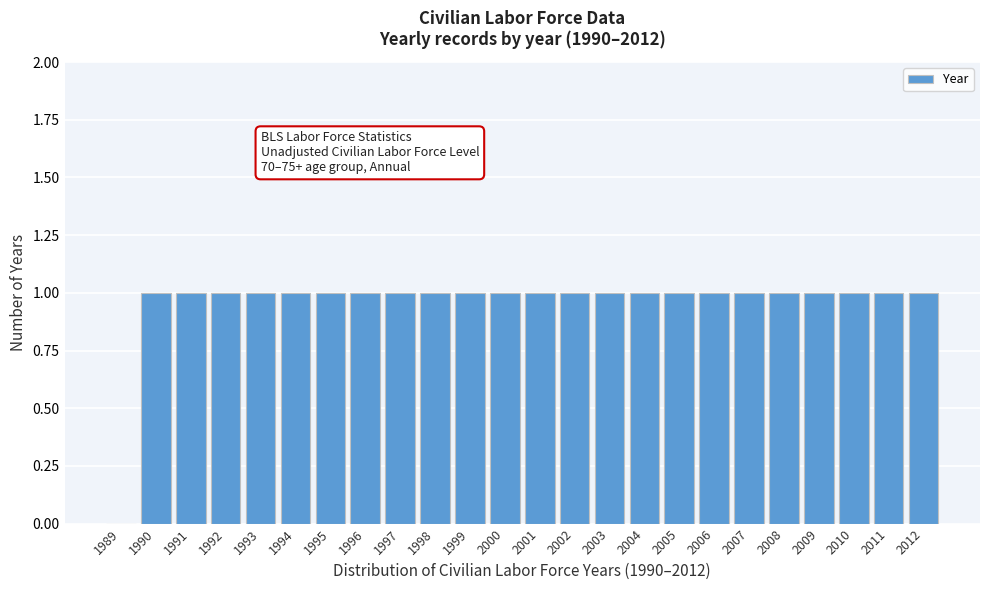

Reading right to left, list all the values displayed in this chart.

2012=1	2011=1	2010=1	2009=1	2008=1	2007=1	2006=1	2005=1	2004=1	2003=1	2002=1	2001=1	2000=1	1999=1	1998=1	1997=1	1996=1	1995=1	1994=1	1993=1	1992=1	1991=1	1990=1	1989=0